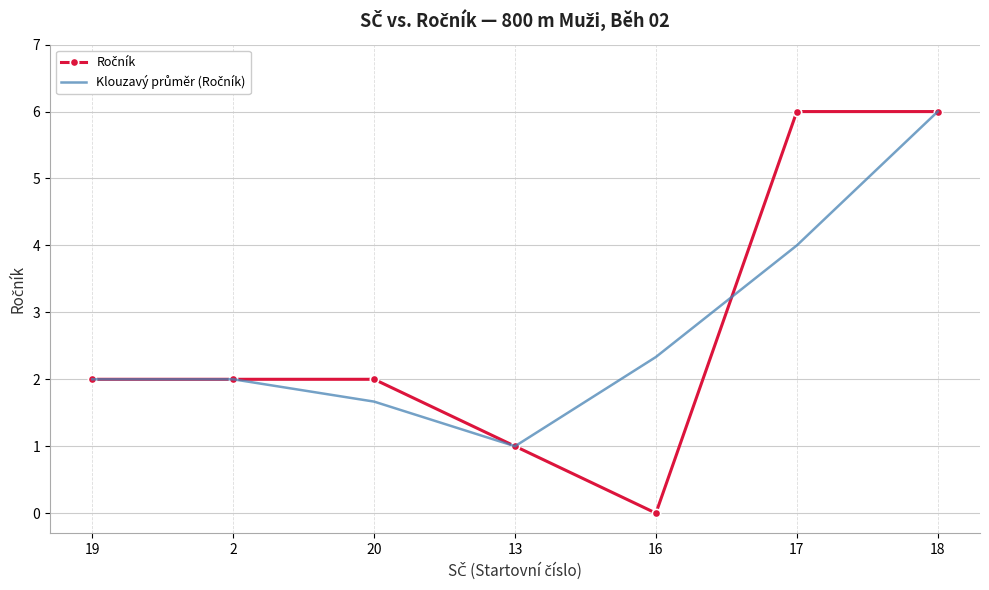

What position from the left is 20?

3